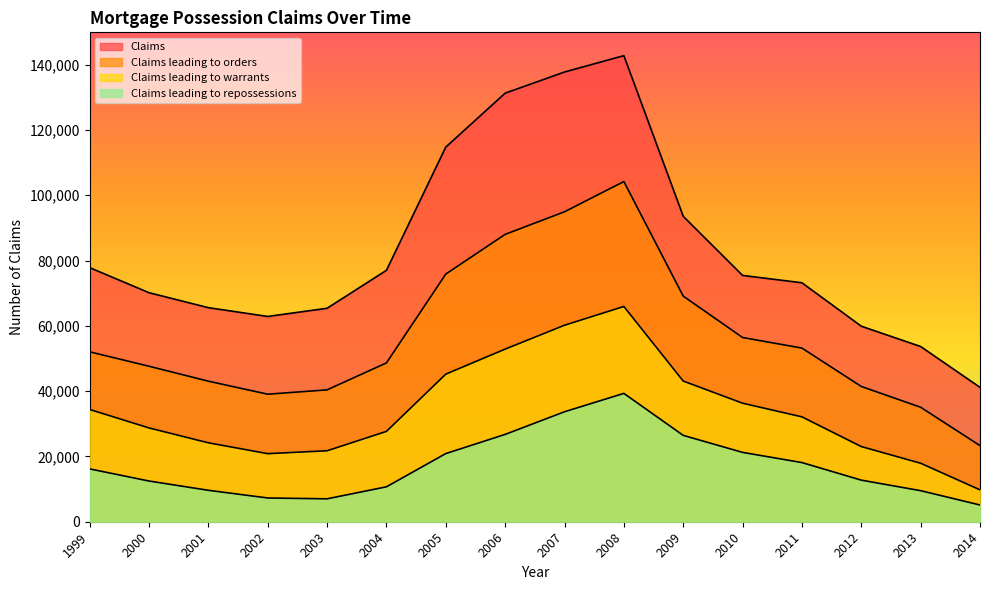

Which series has the widest spread of values?

Claims